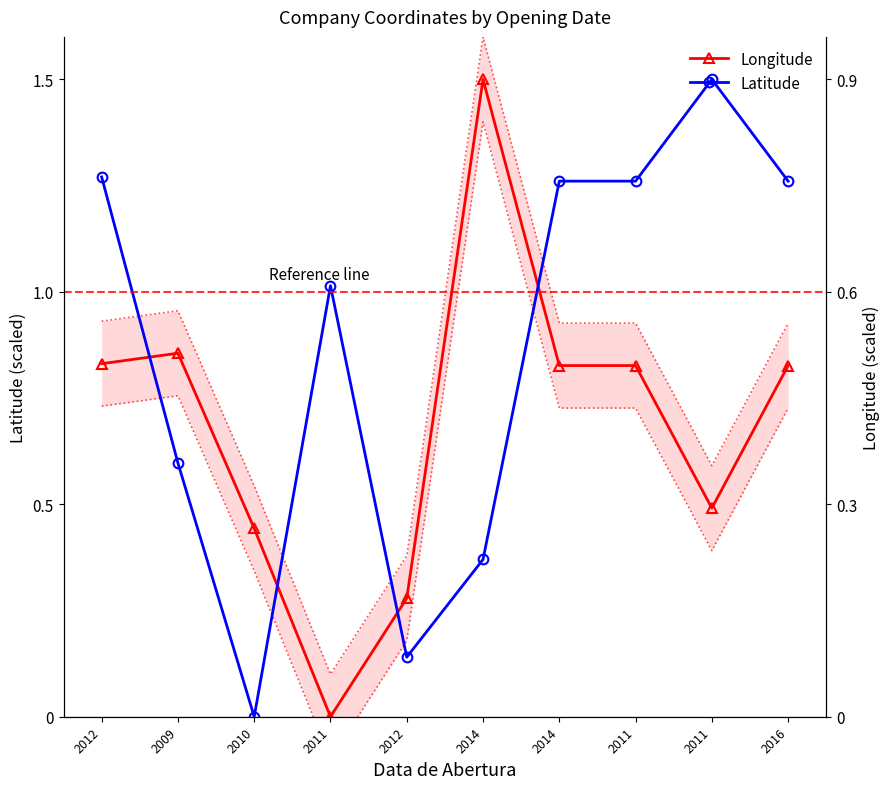

Which series changed the most between 2012 and 2014?

Longitude